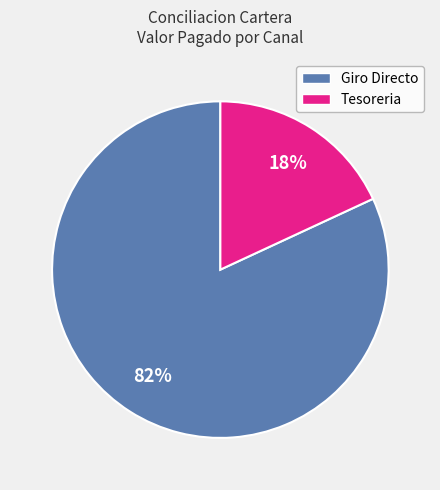

To the nearest percent, what is the average slice percentage?

50%